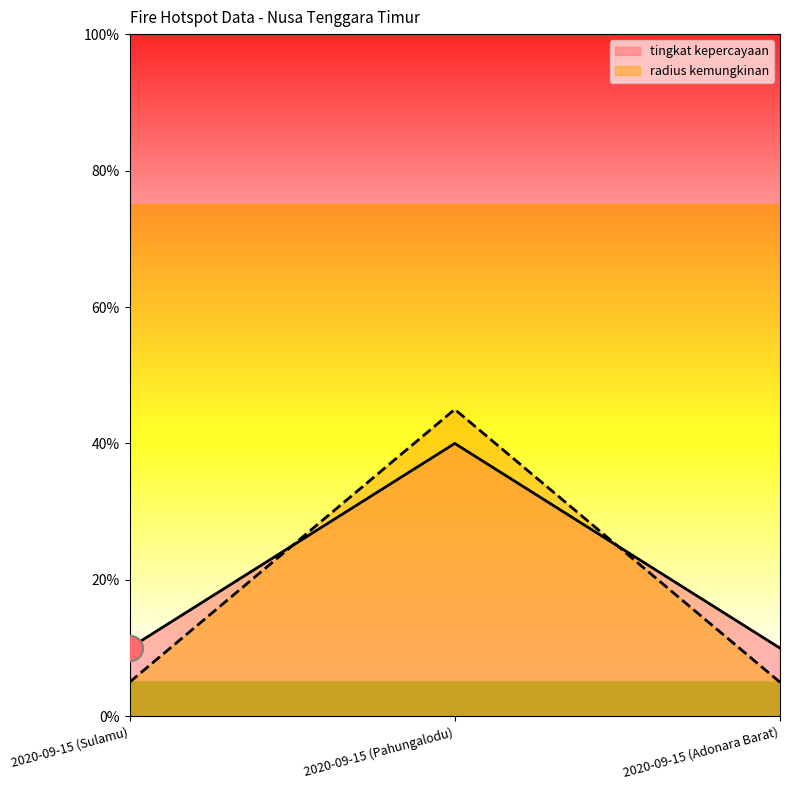

What is the maximum value for radius kemungkinan?

45.0